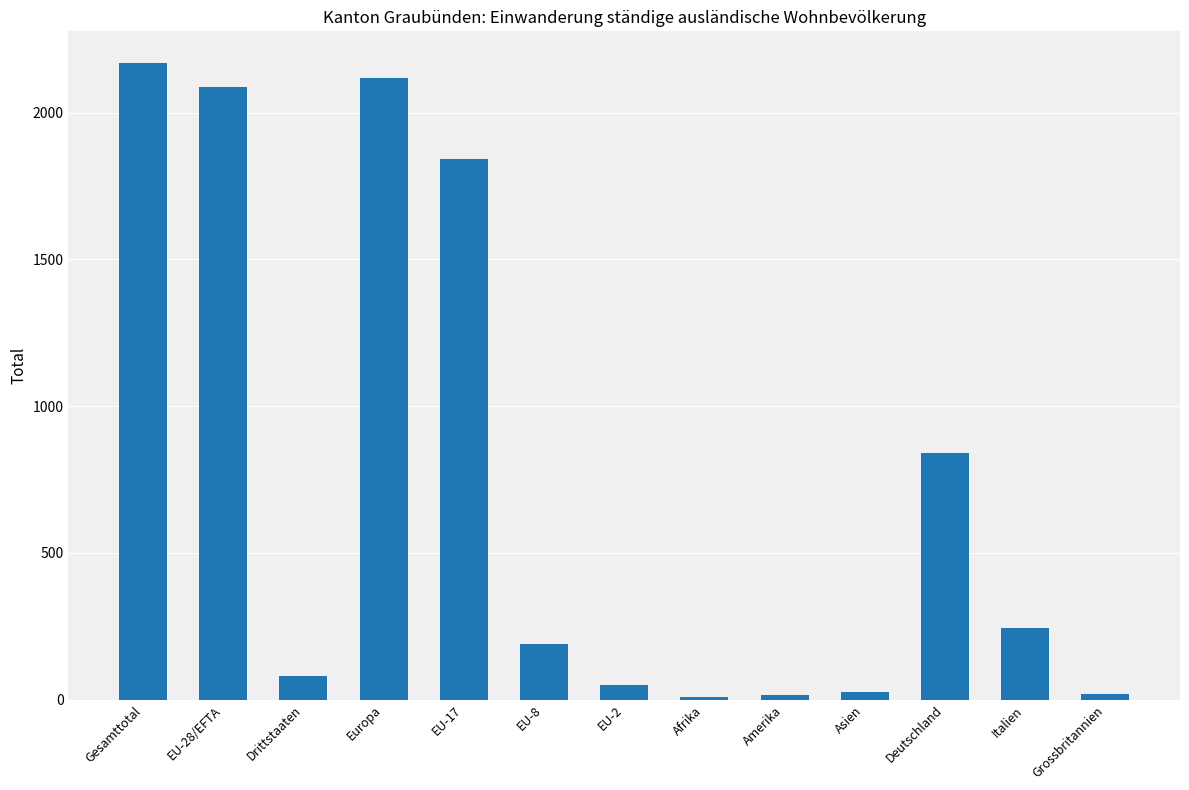

What position from the right is EU-17?

9